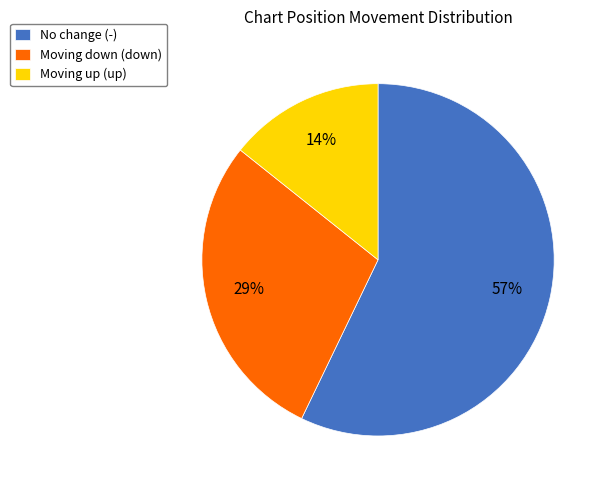

Is it true that Moving up (up) is 14% of the pie?

True